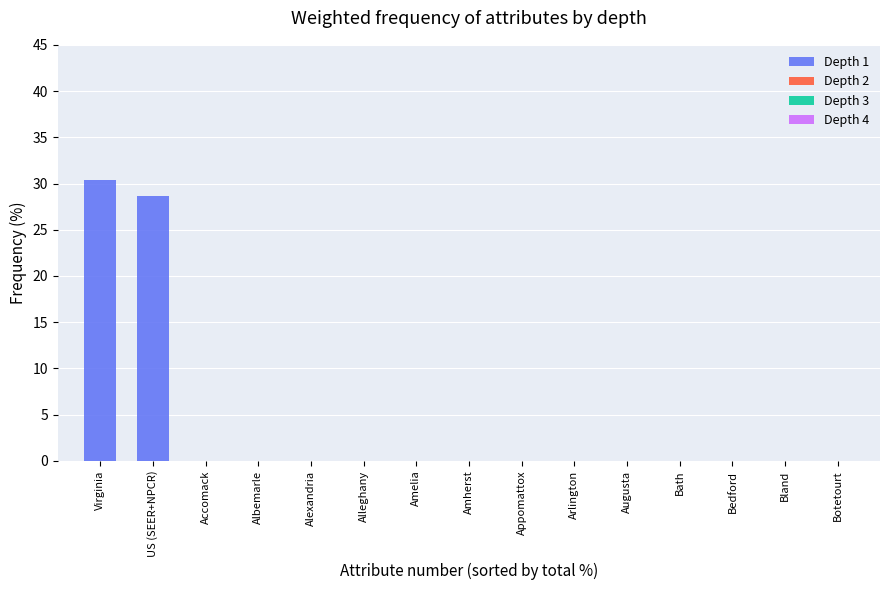

Which has a higher value, US (SEER+NPCR) or Botetourt?

US (SEER+NPCR)